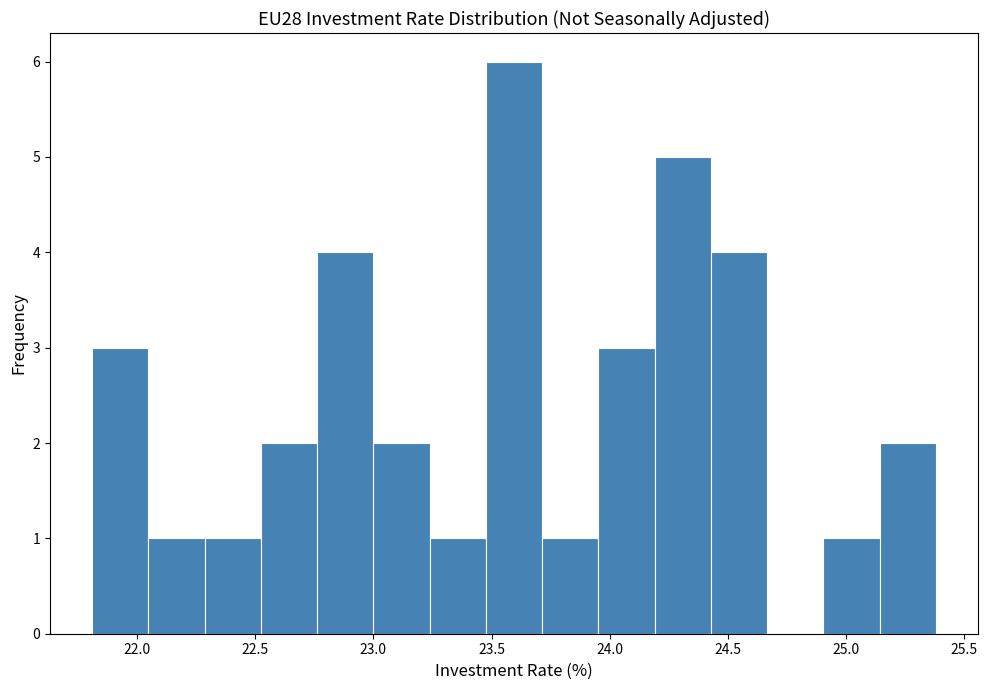

How tall is the bar that spans 24.20 to 24.45 on the x-axis? Neither the bar edges nor the heights are printed on the chart, so give them approximately, as read against the axes.

5